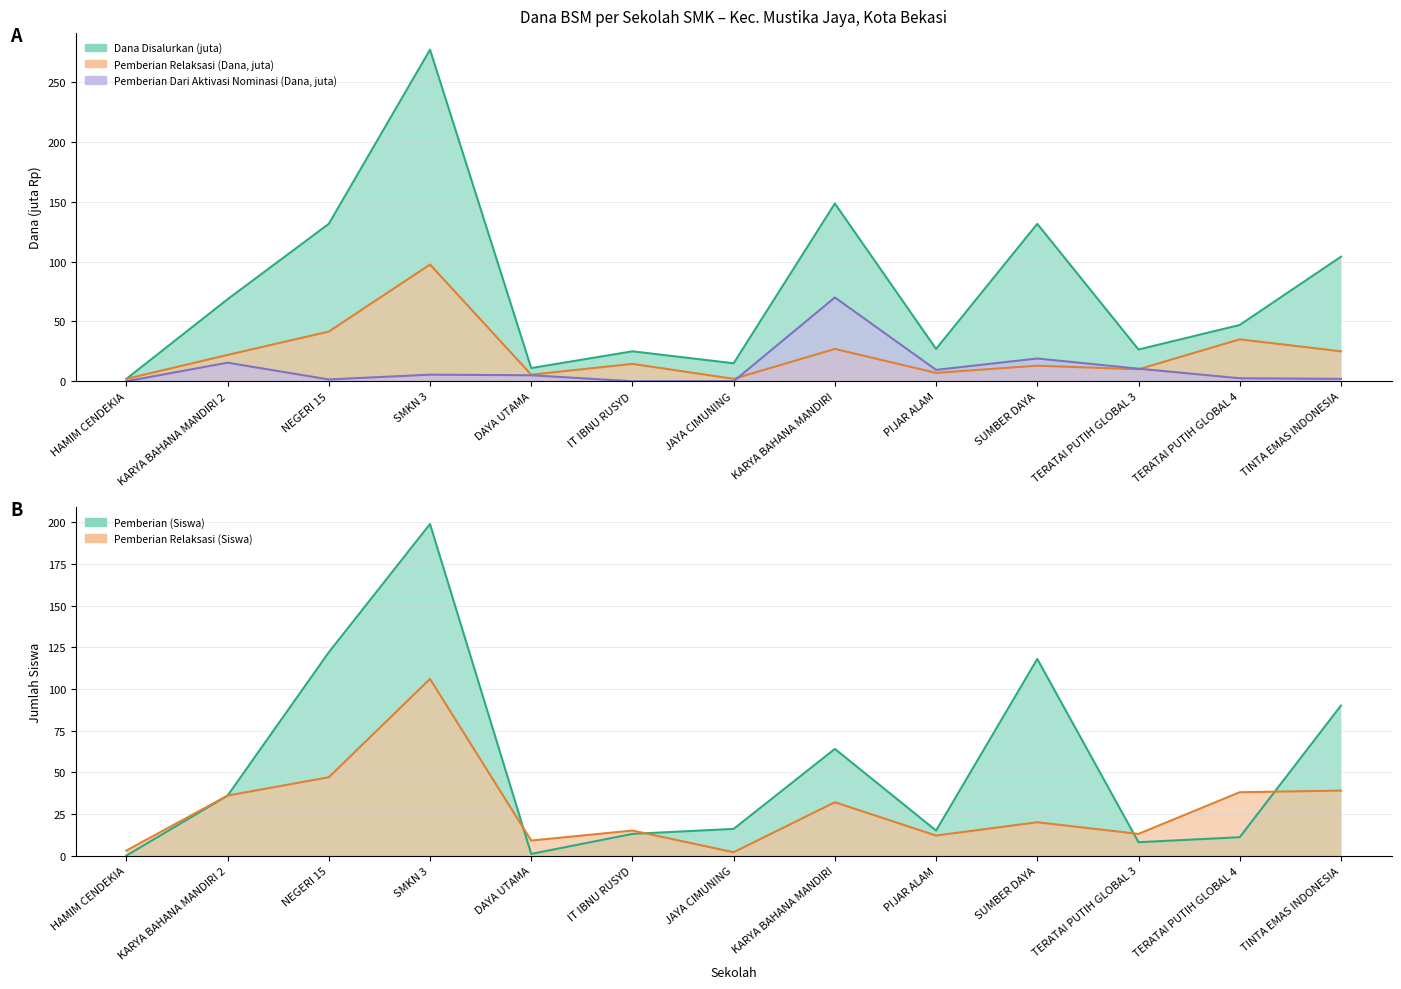

What is the highest value of the Pemberian Relaksasi (Siswa) series?

106.0